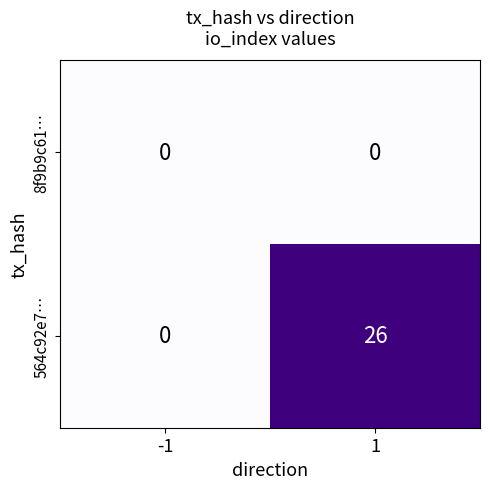

What is the greatest value displayed?

26